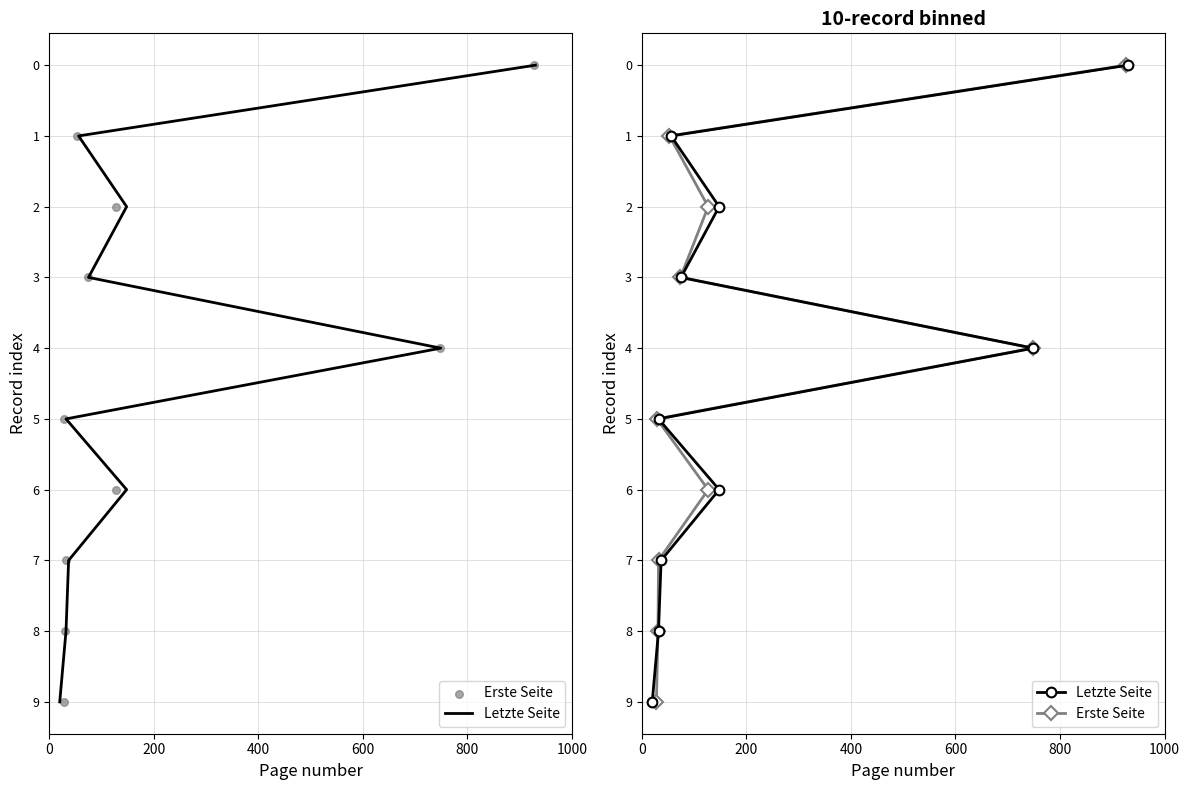

Which series has the largest total across all categories?

Letzte Seite